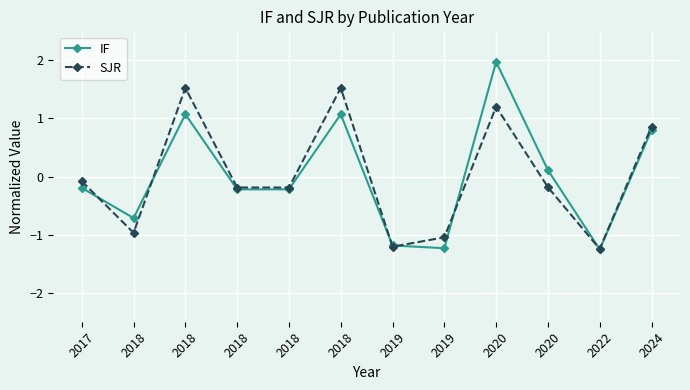

At which label does SJR first exceed 0?

2018